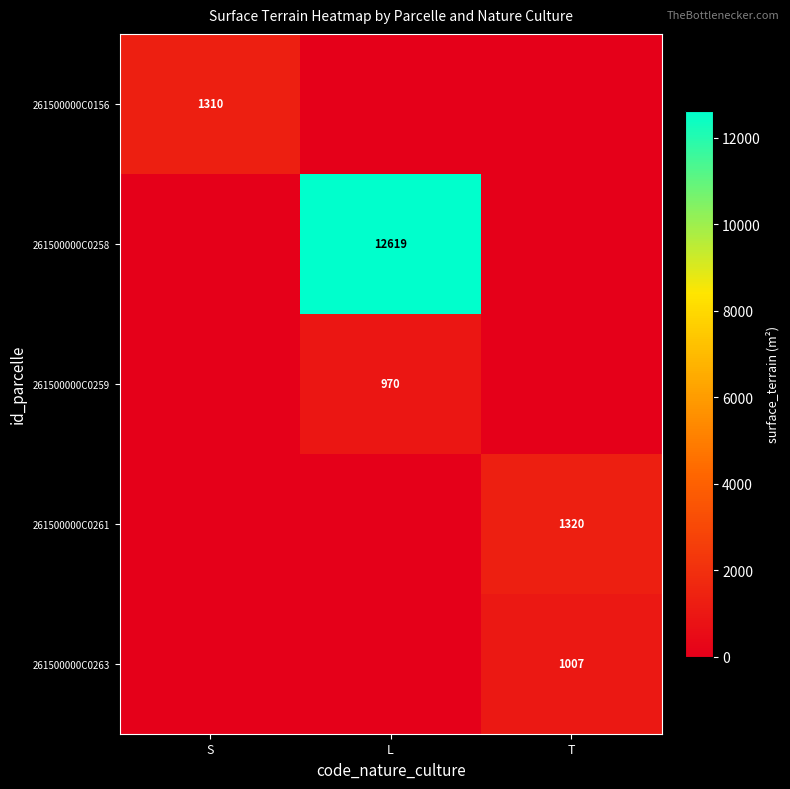

The value of 261500000C0263 at T is 1645. True or false?

False